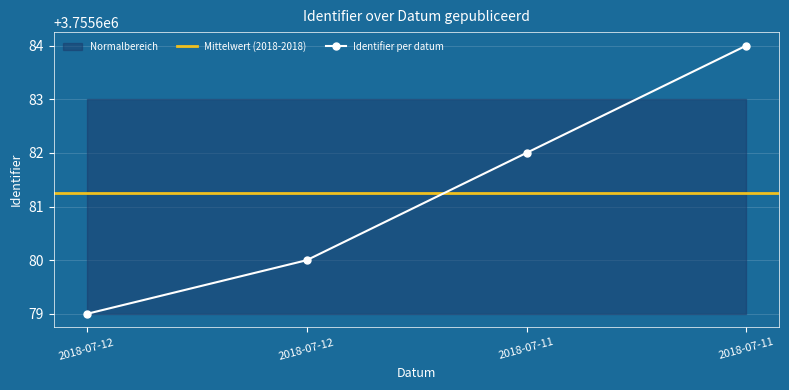

What is the approximate value at 2018-07-11?

3755682